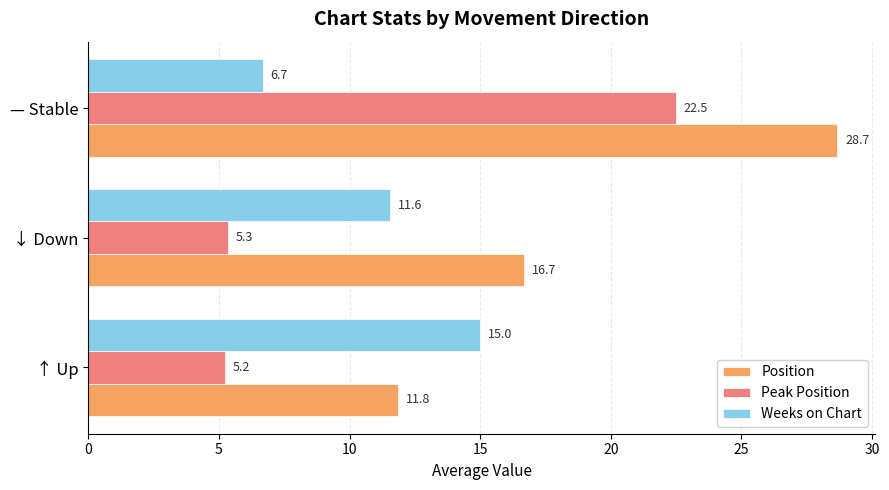

The value of Position at ↑ Up is 18.2. True or false?

False